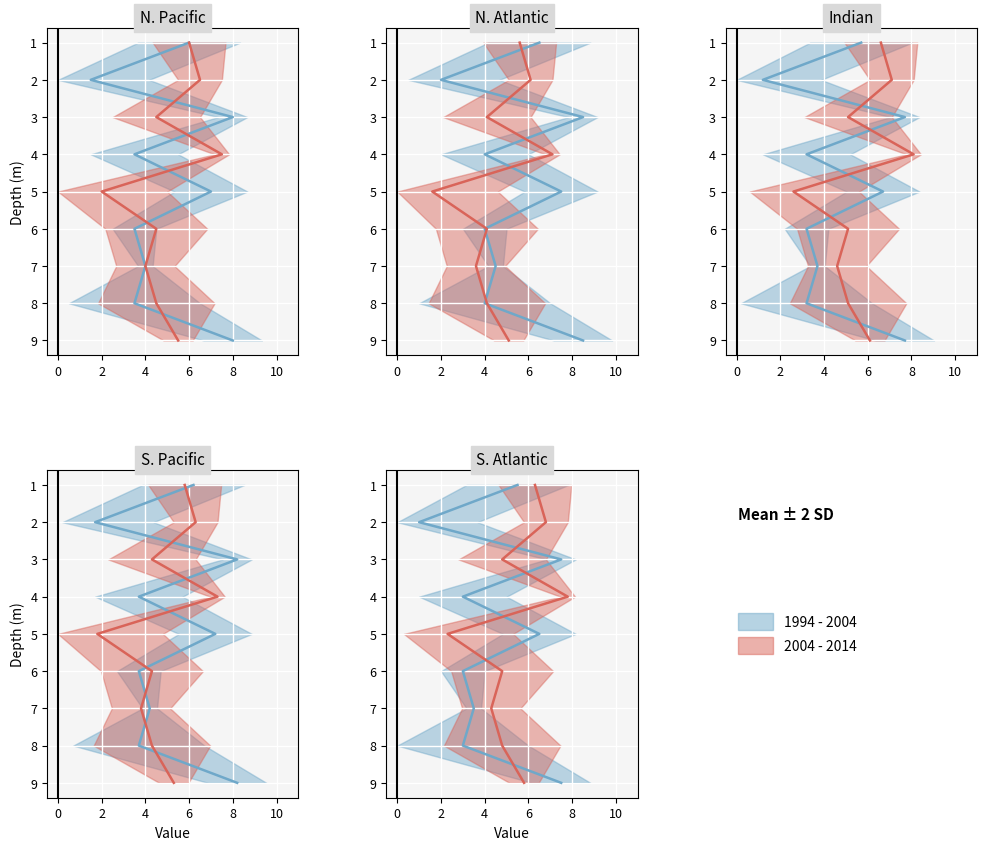

True or false: 2004 - 2014 and 1994 - 2004 intersect in this chart.

False